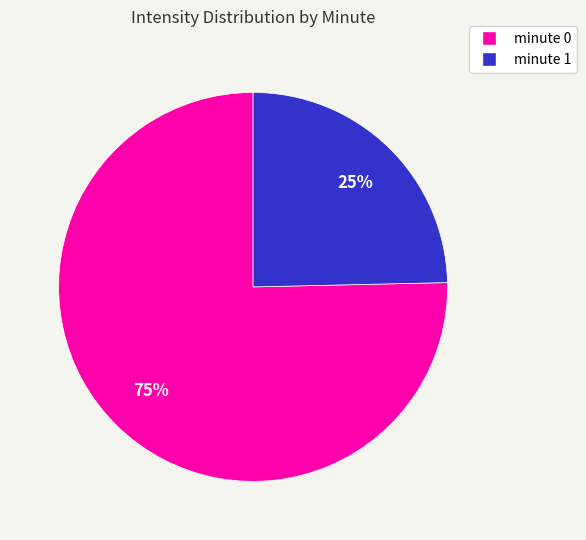

What is the largest slice in the pie chart?

minute 0